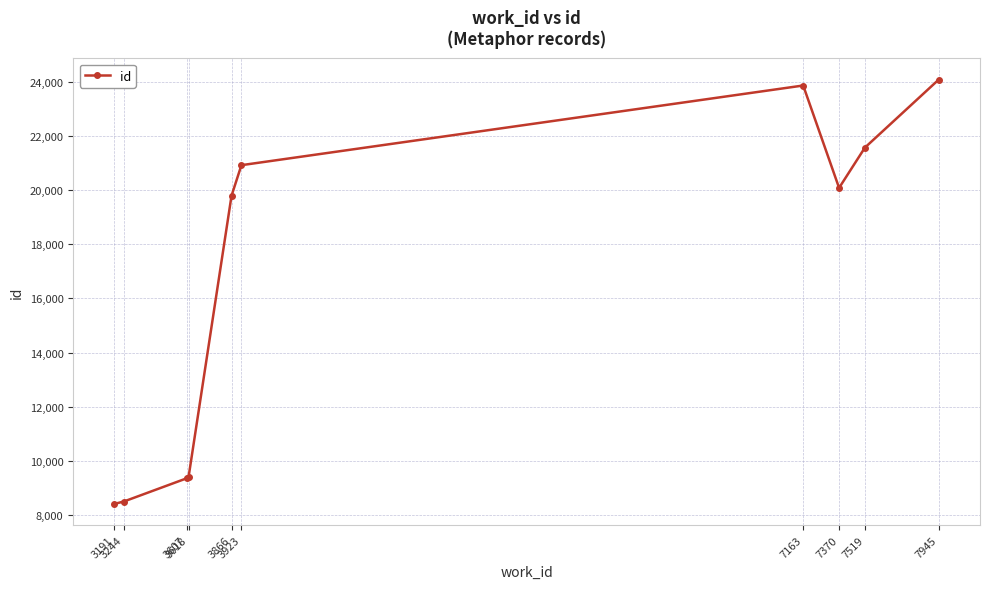

Which has a higher value, 7163 or 7370?

7163